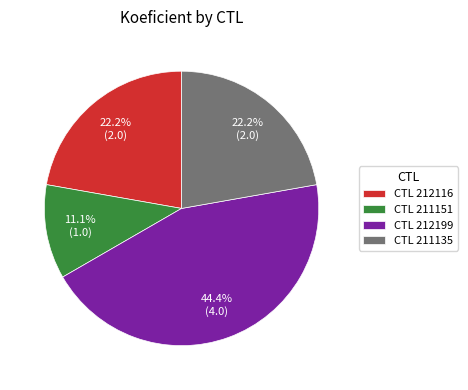

Does CTL 211151 account for over 50% of the chart?

No